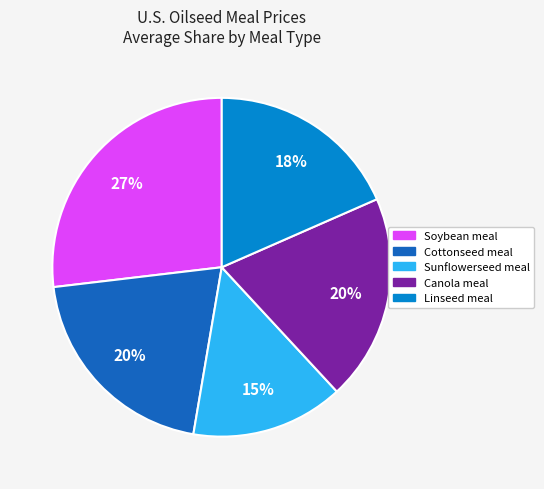

Is there any slice that represents more than half of the pie?

No